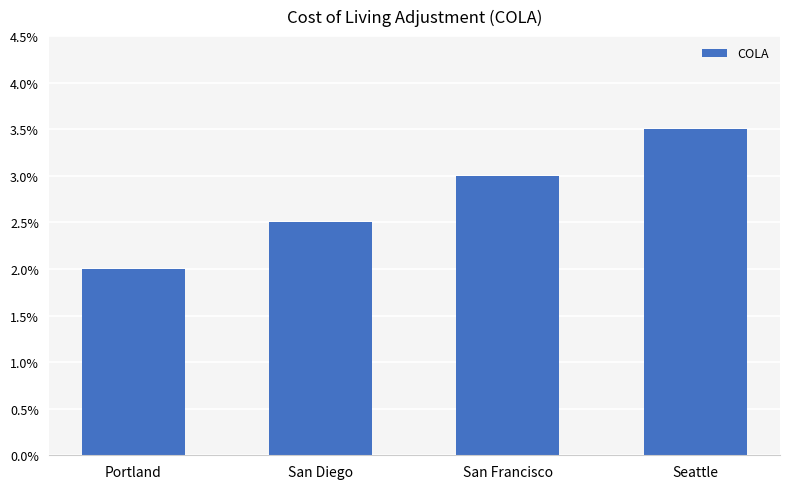

At which label is the value closest to 0?

Portland